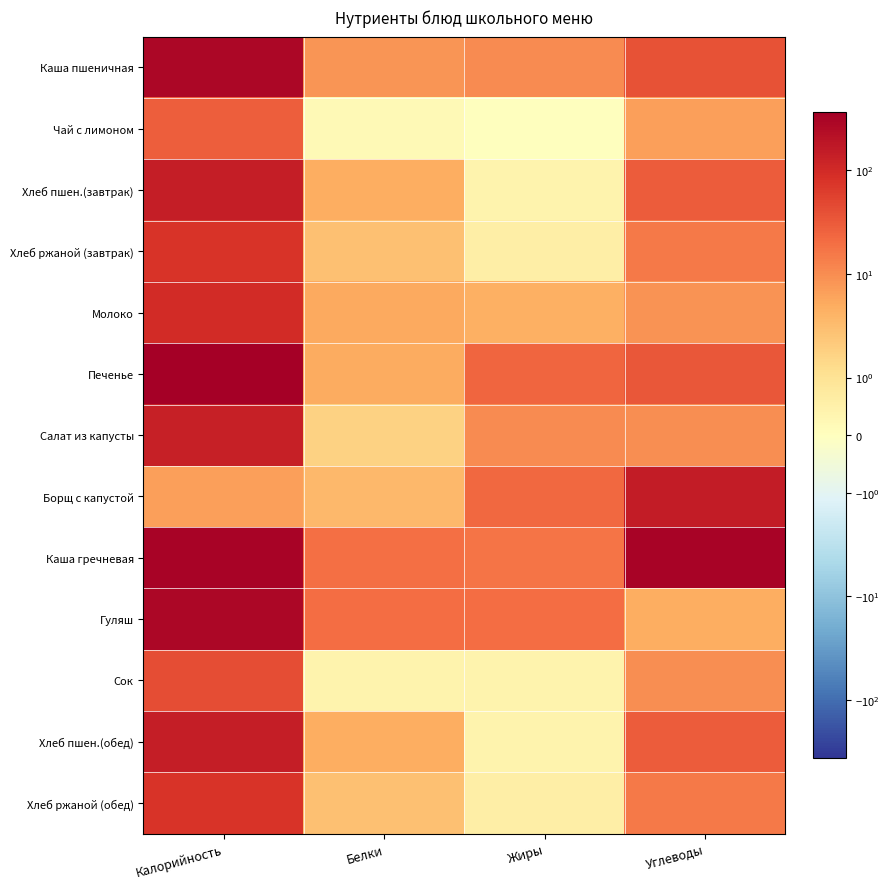

Reading right to left, what are all the values shown in this chart?

Каша пшеничная: Углеводы=37.6	Жиры=10.2	Белки=8.3	Калорийность=274.9
Чай с лимоном: Углеводы=6.5	Жиры=0.0	Белки=0.2	Калорийность=27.9
Хлеб пшен.(завтрак): Углеводы=29.6	Жиры=0.4	Белки=4.6	Калорийность=140.6
Хлеб ржаной (завтрак): Углеводы=14.9	Жиры=0.6	Белки=2.9	Калорийность=76.8
Молоко: Углеводы=8.8	Жиры=4.4	Белки=5.4	Калорийность=96.4
Печенье: Углеводы=33.0	Жиры=24.0	Белки=5.1	Калорийность=363.0
Салат из капусты: Углеводы=9.7	Жиры=10.2	Белки=1.7	Калорийность=135.8
Борщ с капустой: Углеводы=149.5	Жиры=23.1	Белки=3.5	Калорийность=6.5
Каша гречневая: Углеводы=318.0	Жиры=17.2	Белки=18.7	Калорийность=318.5
Гуляш: Углеводы=4.7	Жиры=20.4	Белки=20.4	Калорийность=283.6
Сок: Углеводы=9.8	Жиры=0.4	Белки=0.4	Калорийность=42.0
Хлеб пшен.(обед): Углеводы=29.6	Жиры=0.4	Белки=4.6	Калорийность=140.6
Хлеб ржаной (обед): Углеводы=14.9	Жиры=0.6	Белки=2.9	Калорийность=76.8